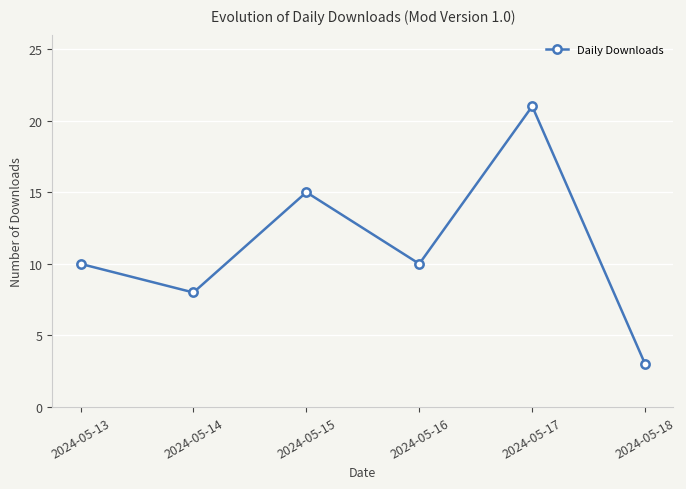

How many lines are shown in the chart?

1